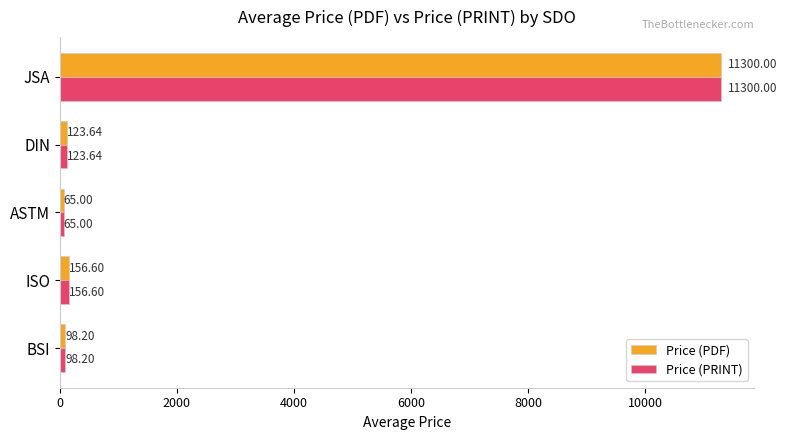

What is the difference between the maximum and second lowest values in the Price (PRINT) series?

11201.8